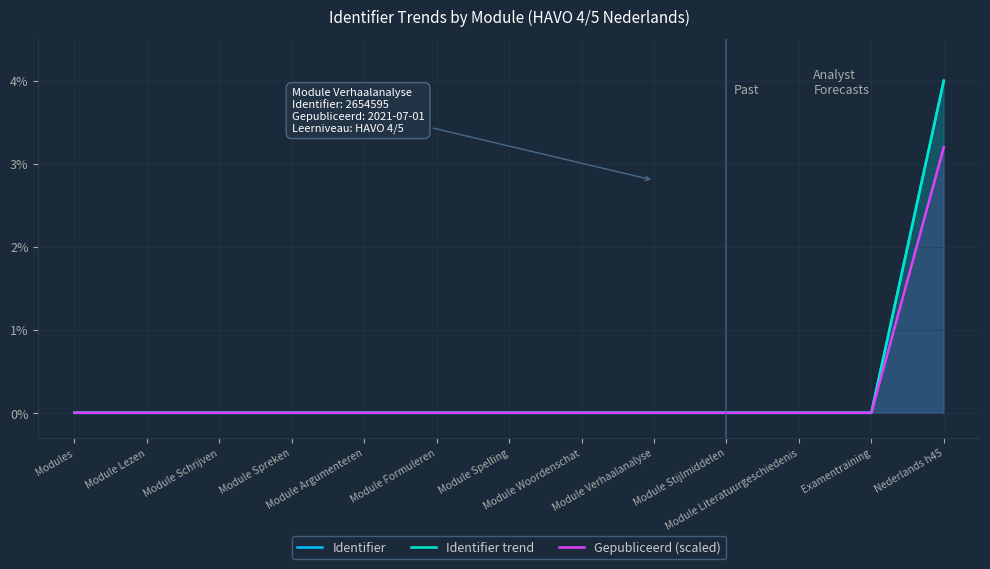

Reading right to left, what are all the values shown in this chart?

Identifier: Nederlands h45=4.0	Examentraining=0.0	Module Literatuurgeschiedenis=0.0	Module Stijlmiddelen=0.0	Module Verhaalanalyse=0.0	Module Woordenschat=0.0	Module Spelling=0.0	Module Formuleren=0.0	Module Argumenteren=0.0	Module Spreken=0.0	Module Schrijven=0.0	Module Lezen=0.0	Modules=0.0
Identifier trend: Nederlands h45=4.0	Examentraining=0.0	Module Literatuurgeschiedenis=0.0	Module Stijlmiddelen=0.0	Module Verhaalanalyse=0.0	Module Woordenschat=0.0	Module Spelling=0.0	Module Formuleren=0.0	Module Argumenteren=0.0	Module Spreken=0.0	Module Schrijven=0.0	Module Lezen=0.0	Modules=0.0
Gepubliceerd (scaled): Nederlands h45=3.2	Examentraining=0.0	Module Literatuurgeschiedenis=0.0	Module Stijlmiddelen=0.0	Module Verhaalanalyse=0.0	Module Woordenschat=0.0	Module Spelling=0.0	Module Formuleren=0.0	Module Argumenteren=0.0	Module Spreken=0.0	Module Schrijven=0.0	Module Lezen=0.0	Modules=0.0